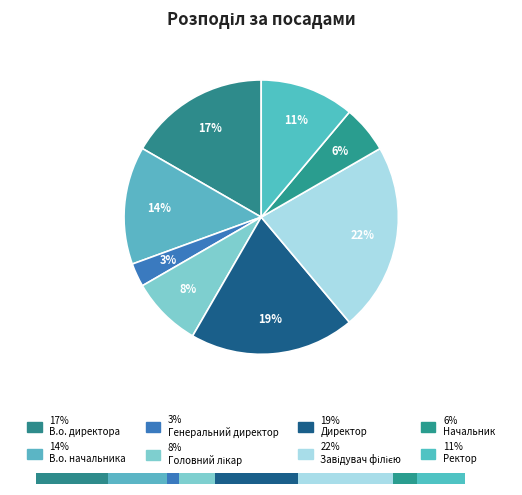

To the nearest percent, what is the difference between the Завідувач філією and Генеральний директор slice percentages?

19%